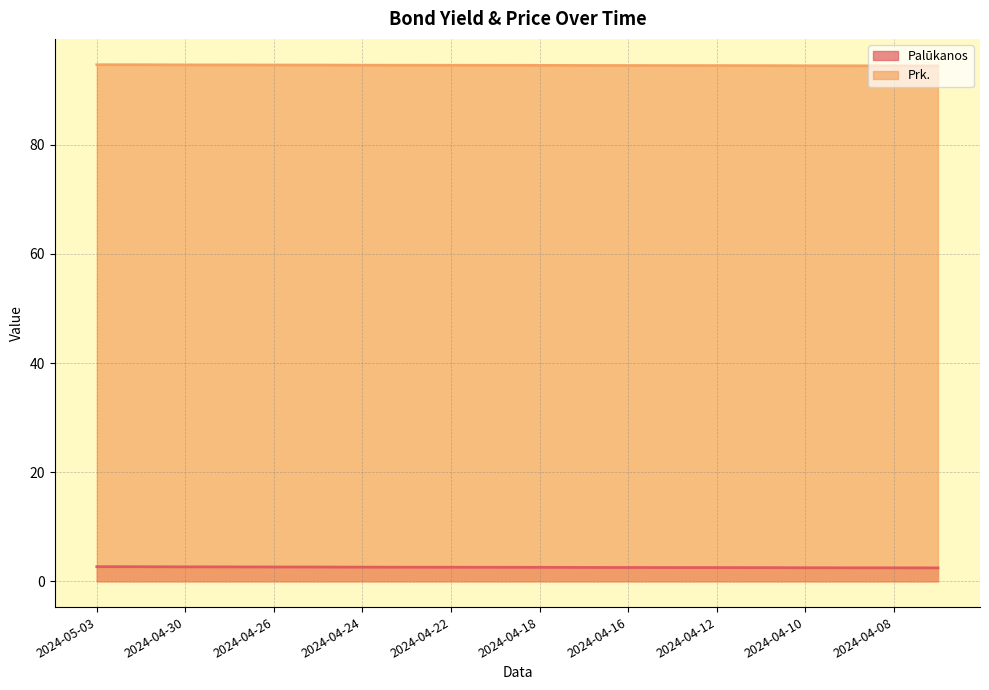

True or false: Palūkanos and Prk. cross at least once.

False